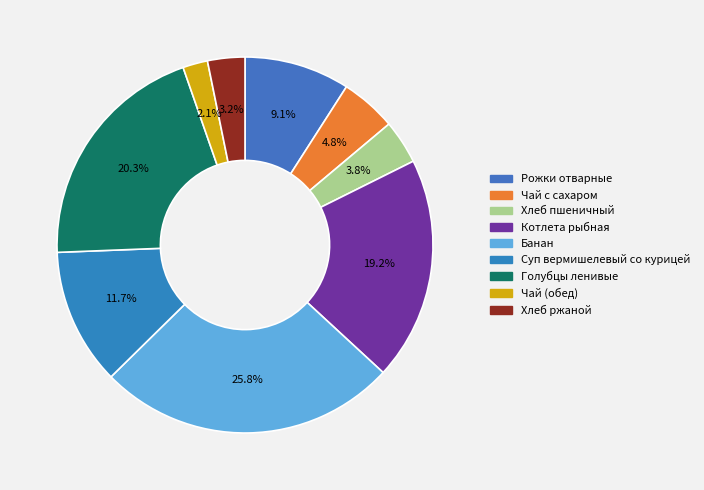

To the nearest percent, what is the difference between the largest and smallest slice percentages?

24%